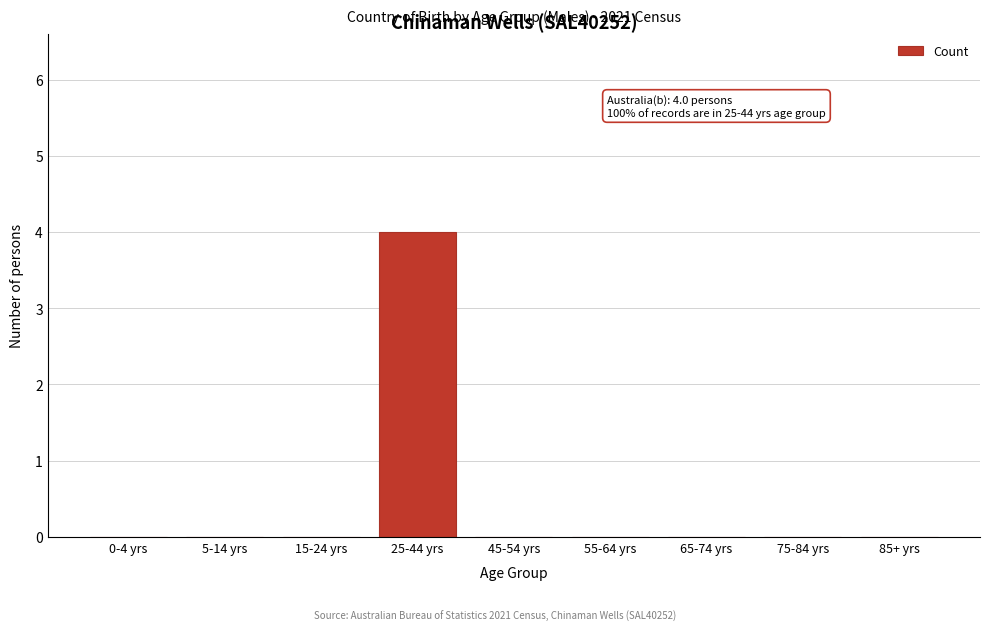

Reading right to left, what are all the values shown in this chart?

85+ yrs=0	75-84 yrs=0	65-74 yrs=0	55-64 yrs=0	45-54 yrs=0	25-44 yrs=4	15-24 yrs=0	5-14 yrs=0	0-4 yrs=0